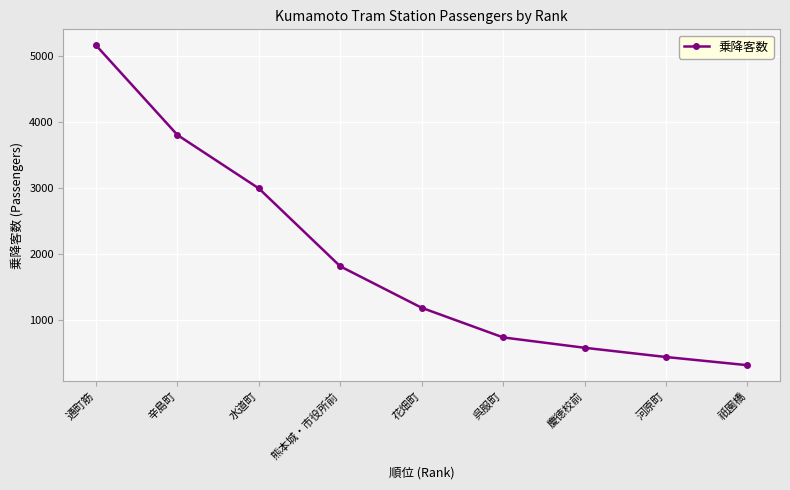

The chart shows a value of 1184 at 花畑町. True or false?

True